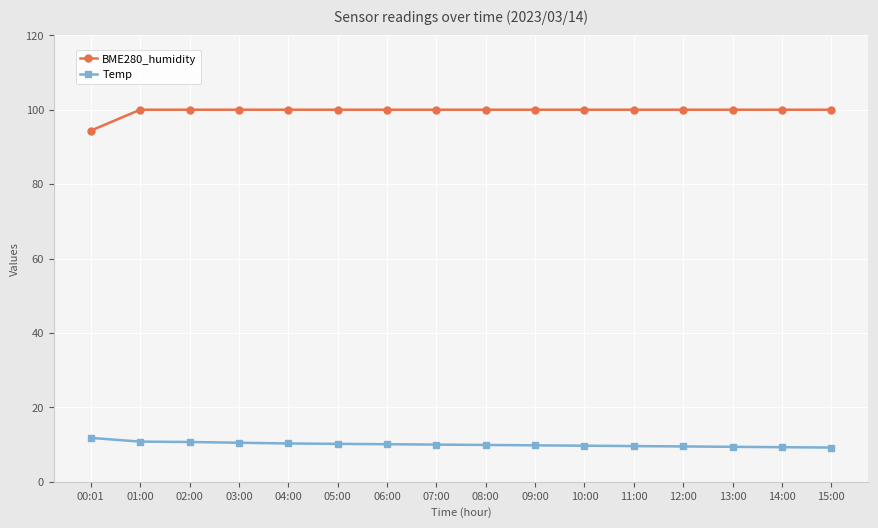

What position from the right is 04:00?

12